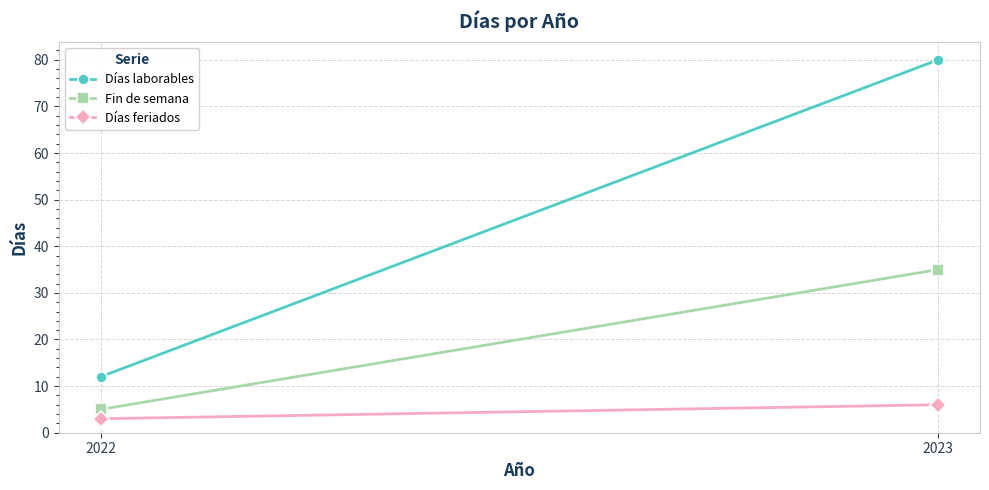

How many categories are shown in the chart?

2